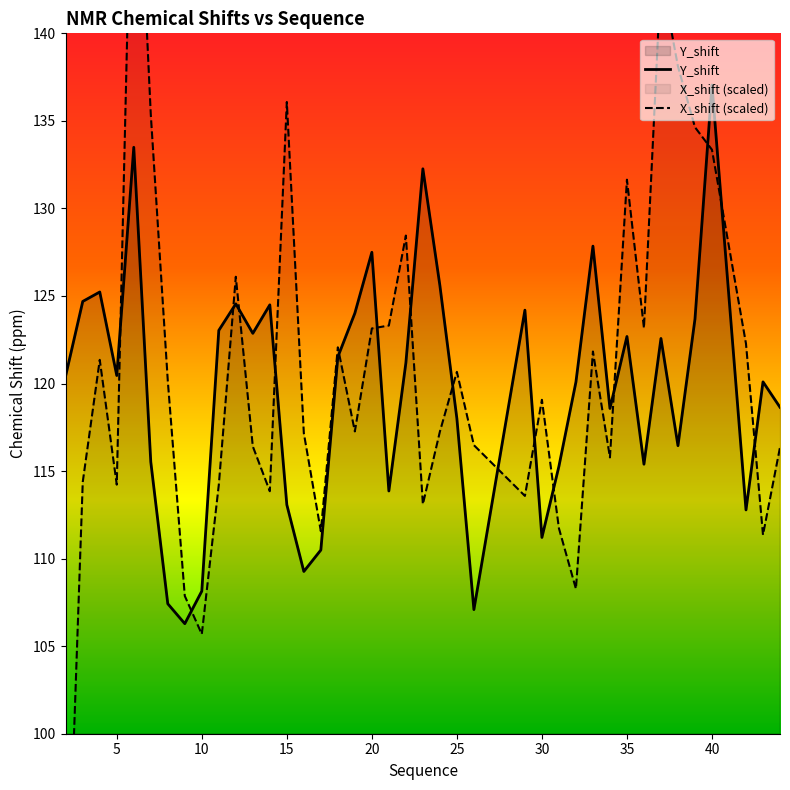

Reading left to right, extract all data points from this chart.

Y_shift: 120.5	124.7	125.2	120.5	133.5	115.5	107.4	106.3	108.1	123.0	124.5	122.9	124.5	113.1	109.3	110.5	121.5	124.0	127.5	113.9	121.2	132.3	125.6	118.0	107.1	124.2	111.2	115.3	120.1	127.8	118.6	122.7	115.4	122.6	116.5	123.7	137.0	112.8	120.1	118.6
X_shift (scaled): 86.4	114.4	121.4	114.2	156.1	135.4	120.2	107.9	105.7	114.2	126.1	116.4	113.8	136.1	117.2	111.6	122.1	117.3	123.1	123.3	128.5	113.1	117.2	120.7	116.5	113.6	119.1	111.7	108.3	121.8	115.8	131.6	123.2	143.3	138.1	134.6	133.3	122.3	111.4	116.4